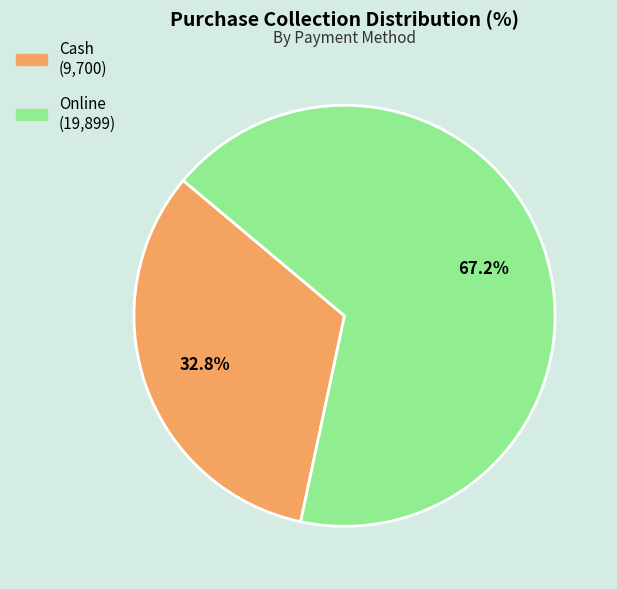

Which category has the smallest portion of the pie?

Cash